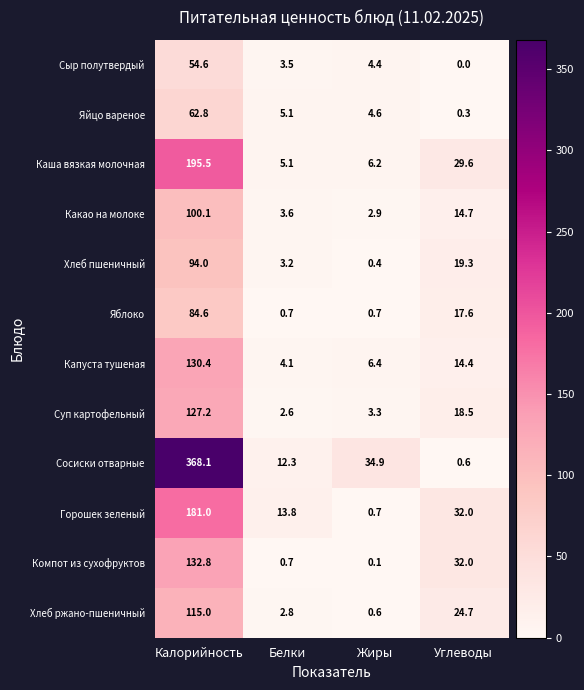

The value of Хлеб пшеничный at Углеводы is 19.3. True or false?

True